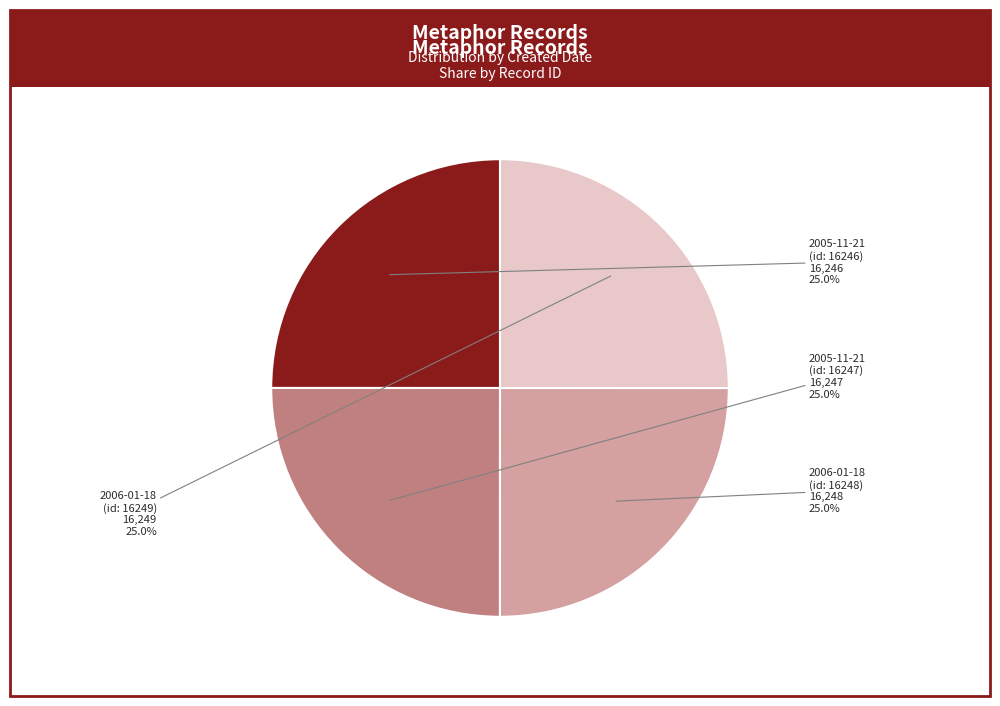

Approximately how many times larger is the value at 2005-11-21 (id: 16246) compared to 2006-01-18 (id: 16249)?

1.0